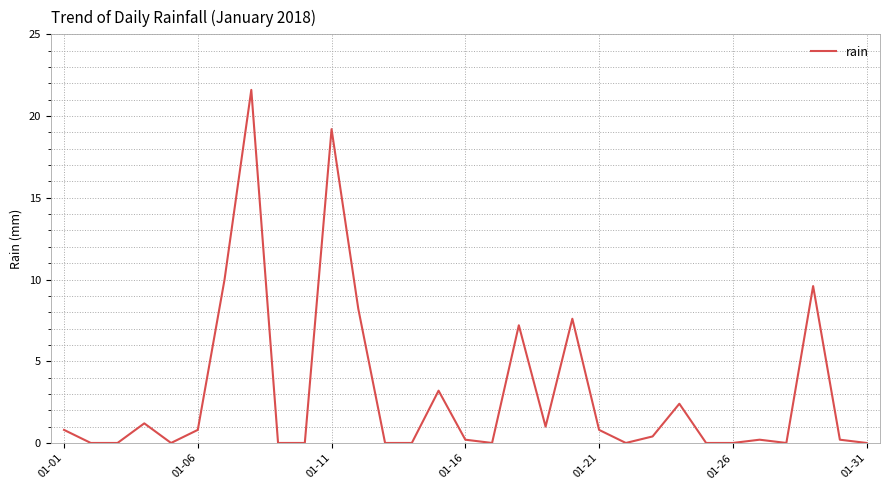

What is the greatest value displayed?

21.6